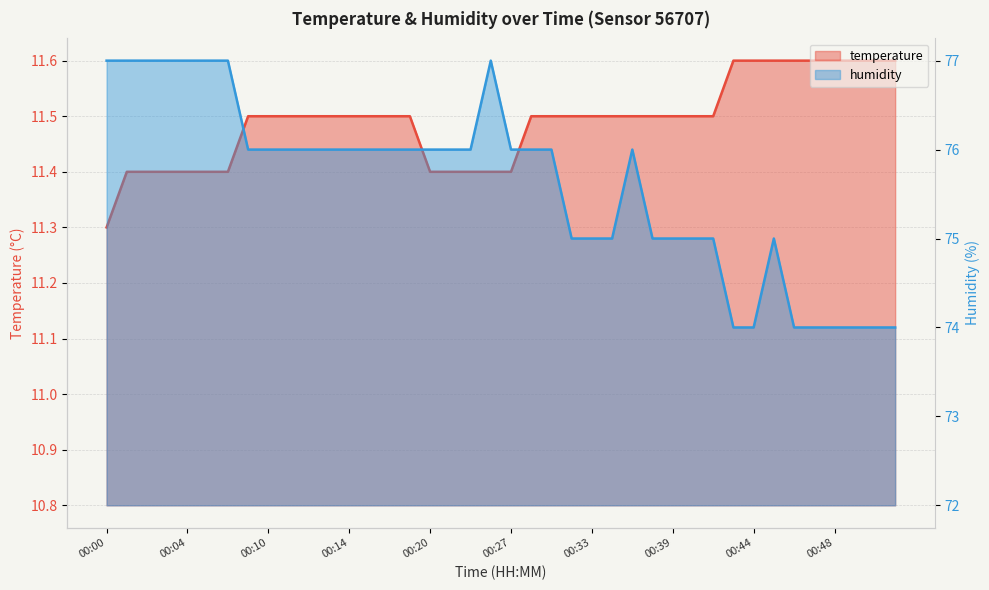

True or false: humidity and temperature cross at least once.

False